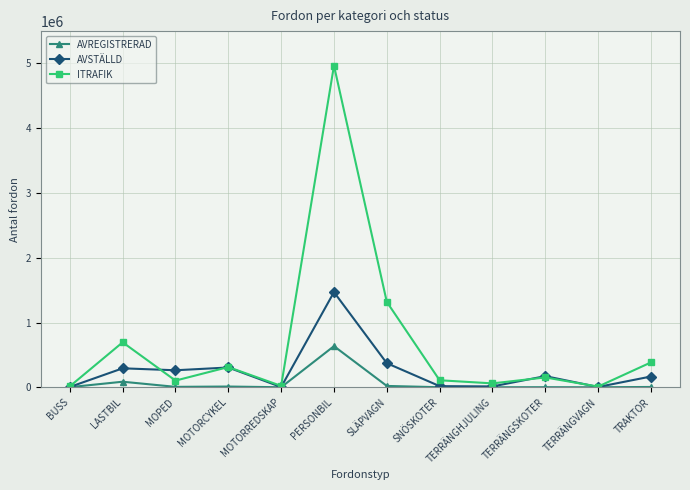

What is the lowest value of the AVREGISTRERAD series?

375